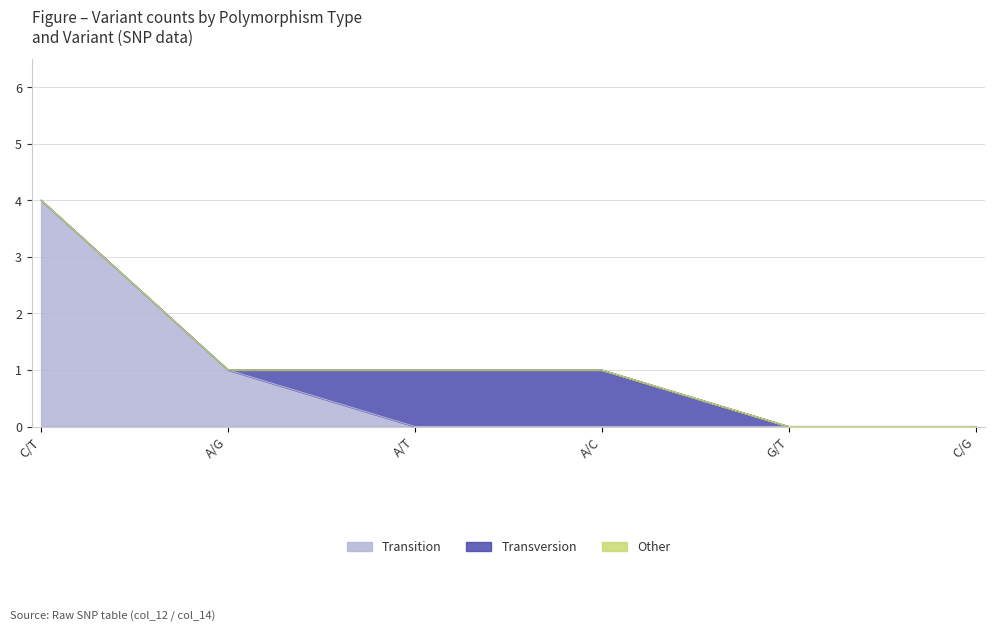

True or false: Transition and Other intersect in this chart.

False